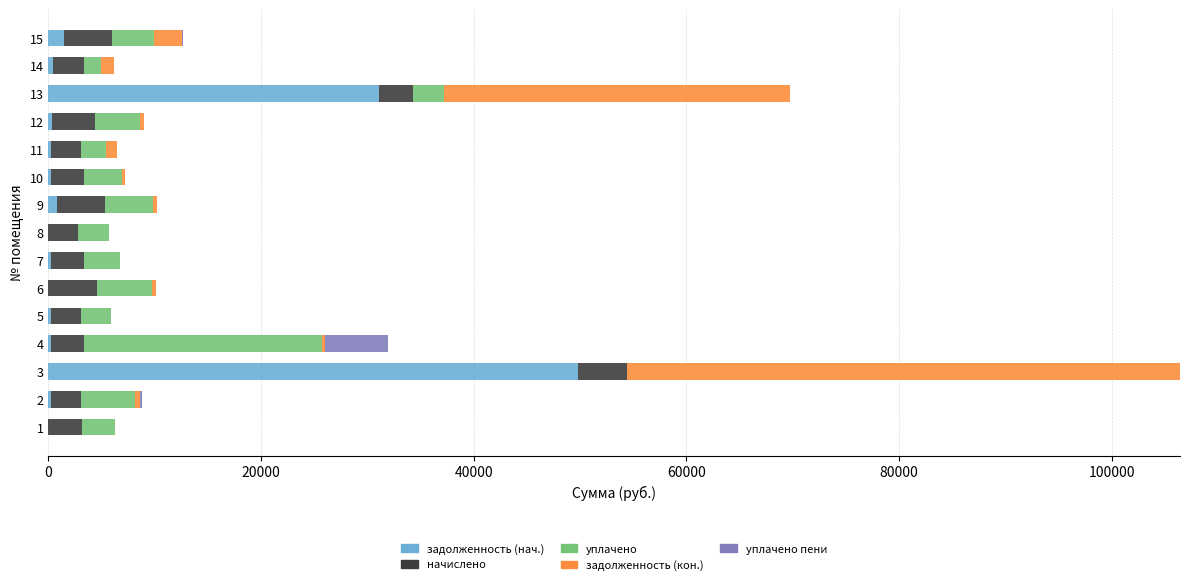

What is the sum of all задолженность (нач.) values?

85564.9